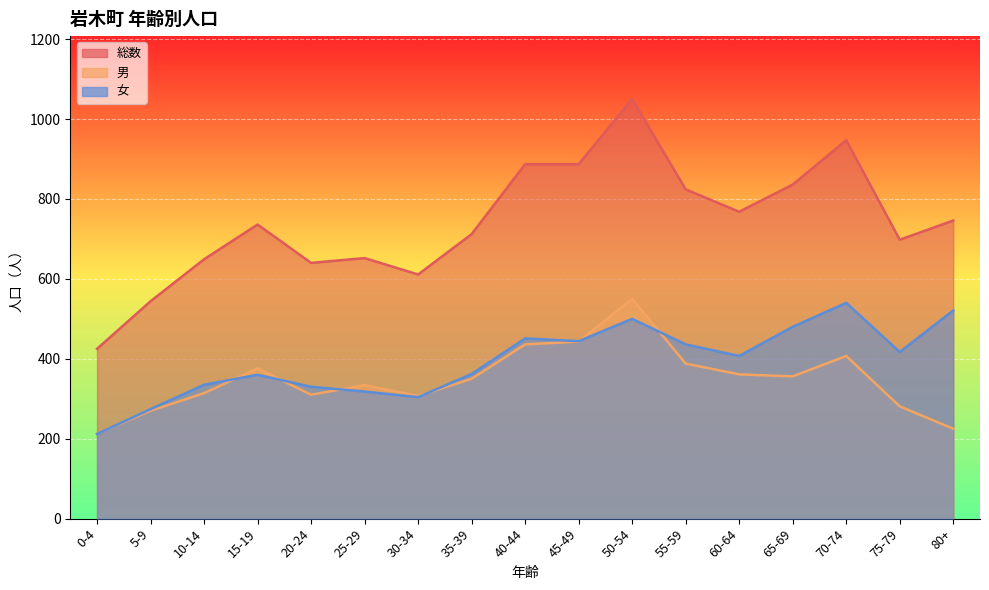

At which label is 男 closest to 381?

15-19